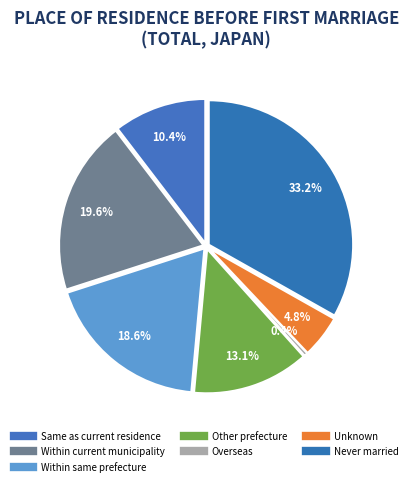

Is it true that Within same prefecture is 26% of the pie?

False